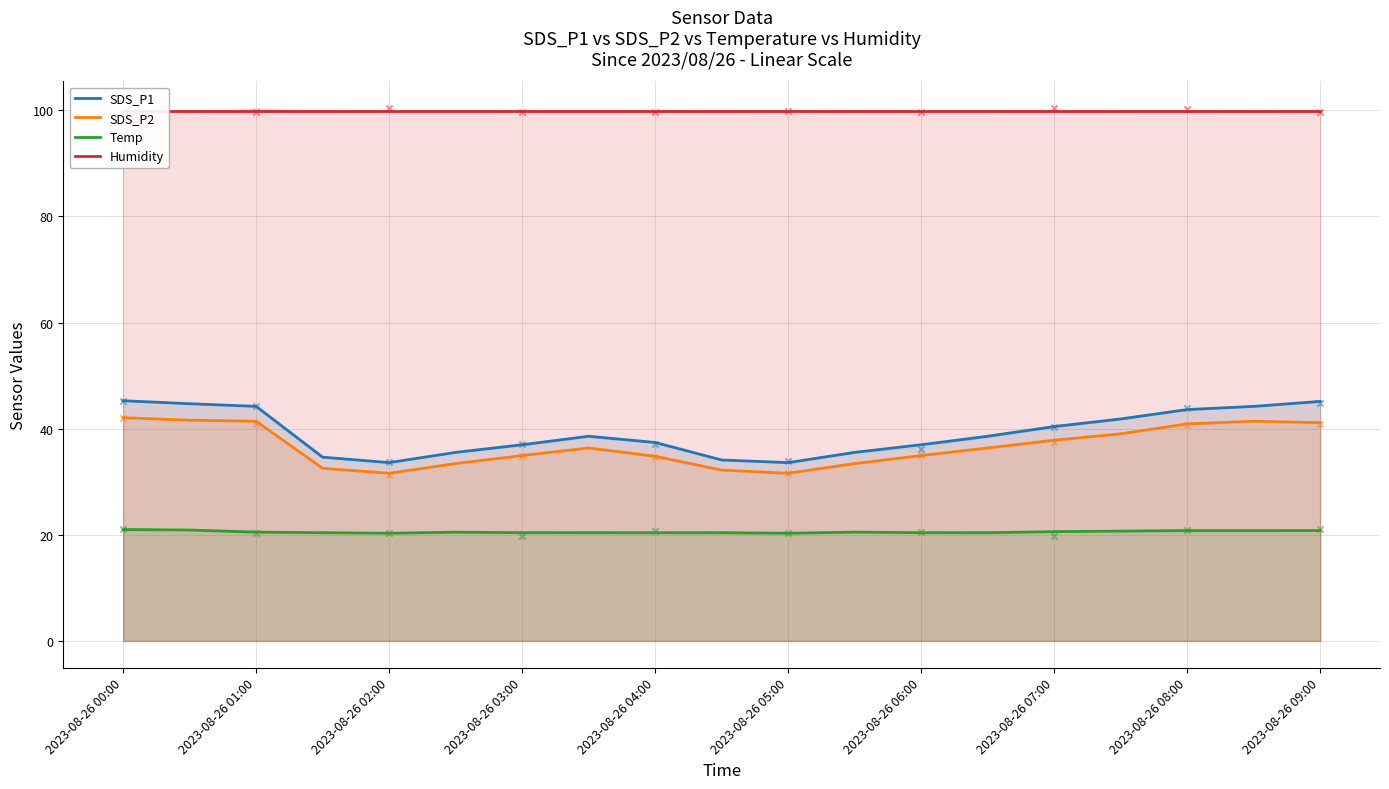

At how many categories does at least one series exceed 55?

19